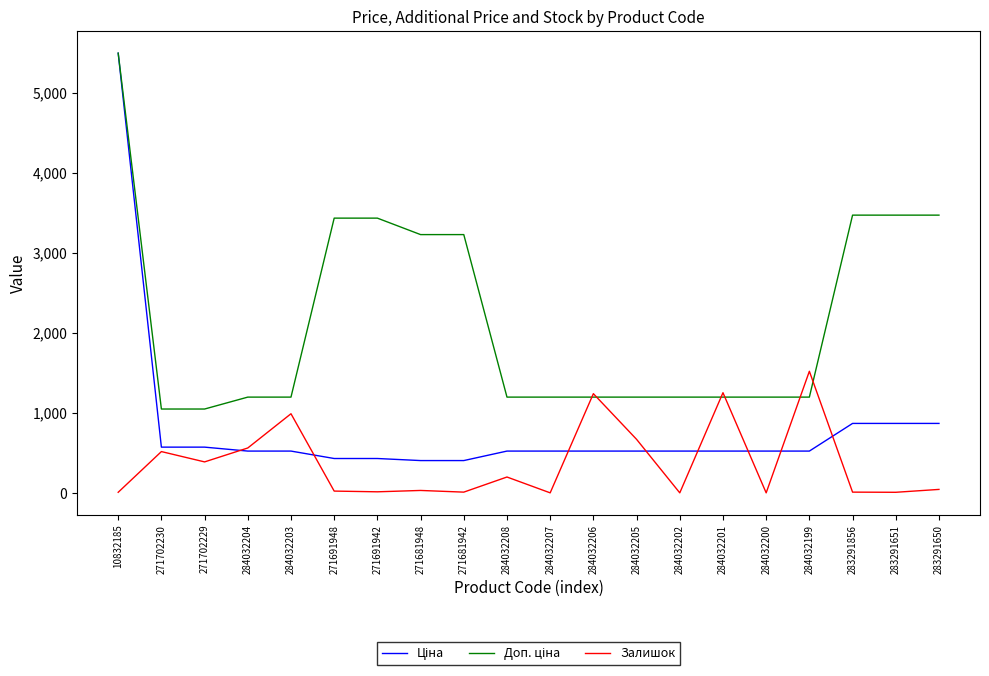

What is the spread (max minus min) of values at 284032201?

729.8